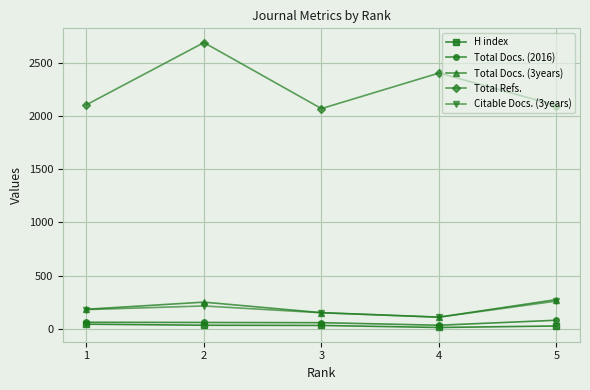

Which series changed the most between 1 and 5?

Total Docs. (3years)